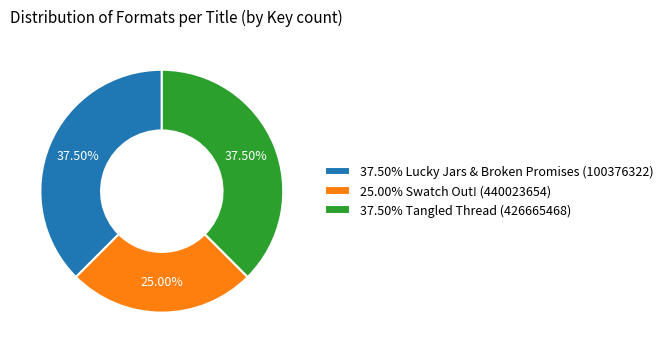

Is 37.50% Tangled Thread (426665468) the majority of the pie?

No